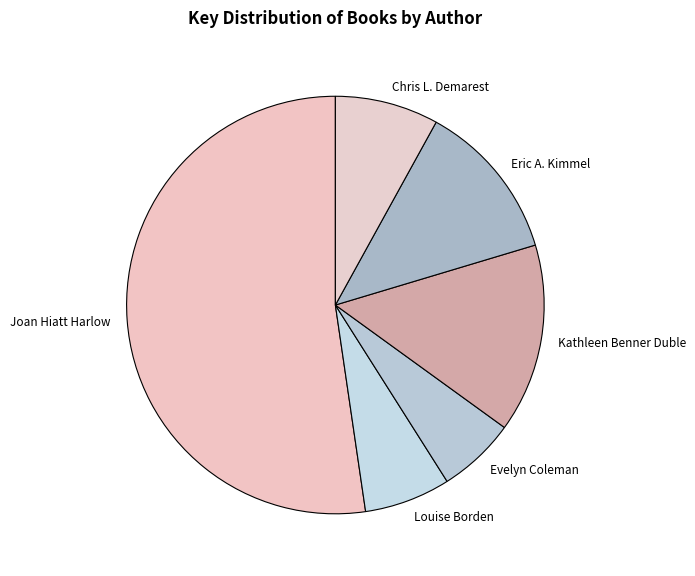

How many slices are in this pie chart?

6